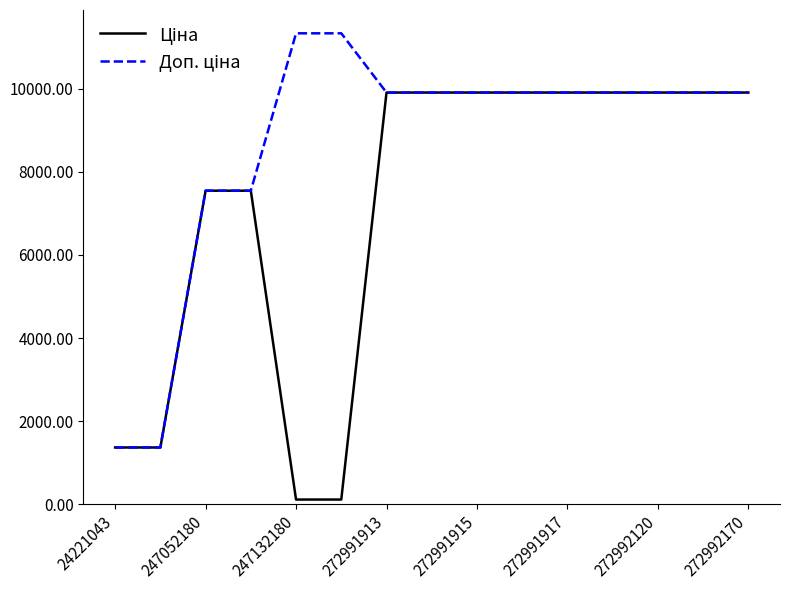

What is the greatest value displayed?

11334.0